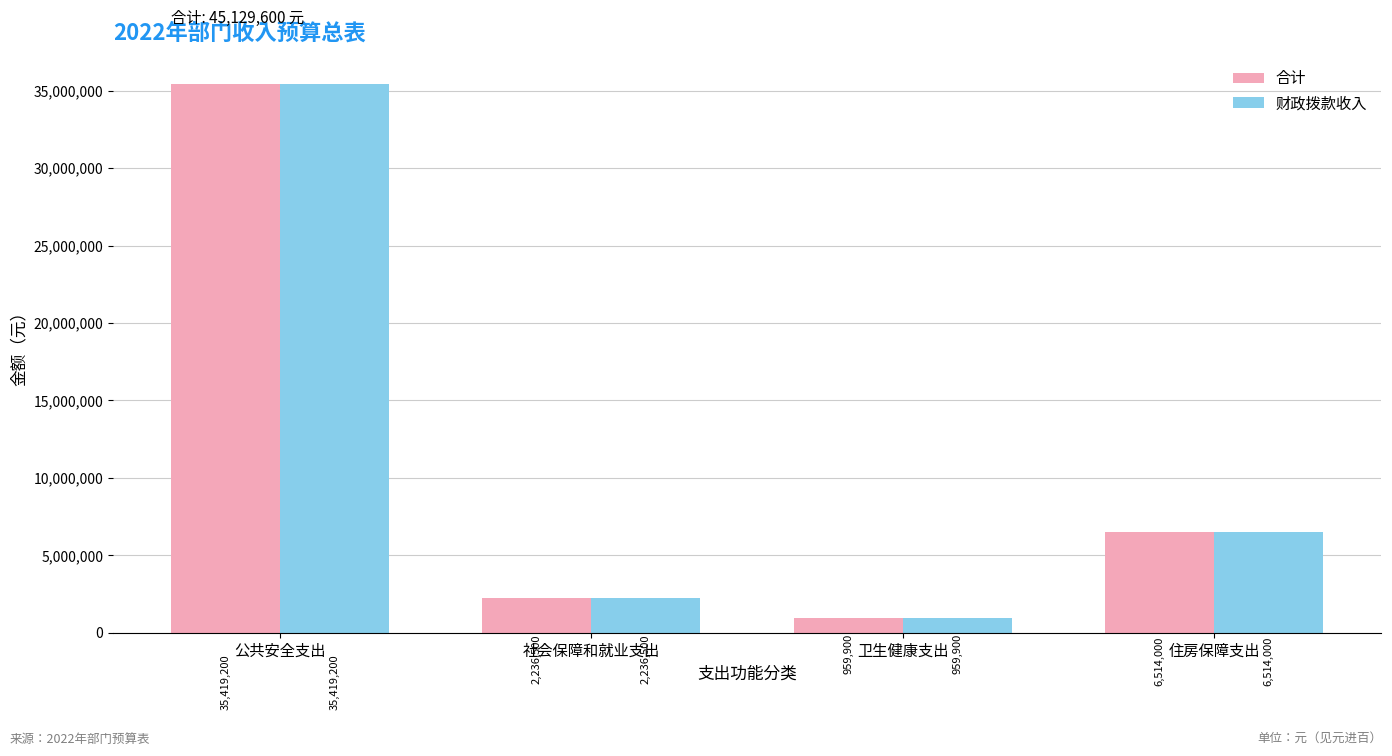

The value of 合计 at 公共安全支出 is 21501738. True or false?

False